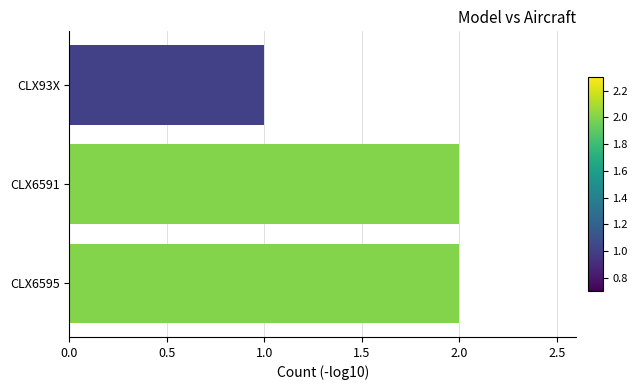

Reading bottom to top, extract all data points from this chart.

CLX6595=2	CLX6591=2	CLX93X=1